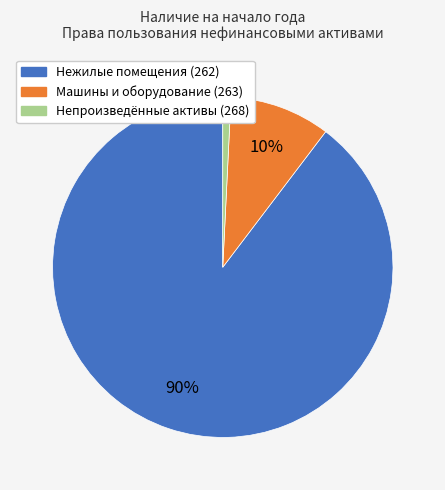

Does any single category account for the majority?

Yes